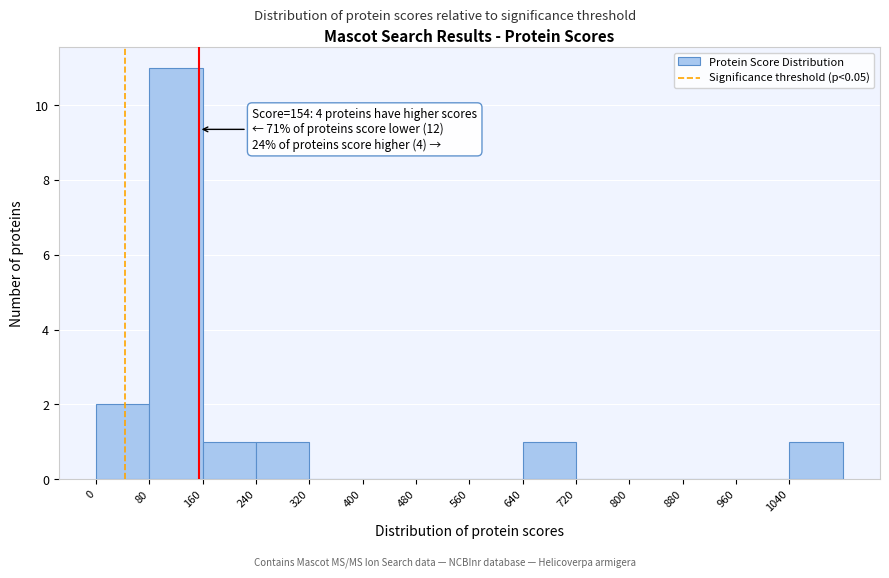

Over which range of the x-axis is the bar tallest?

80 to 160